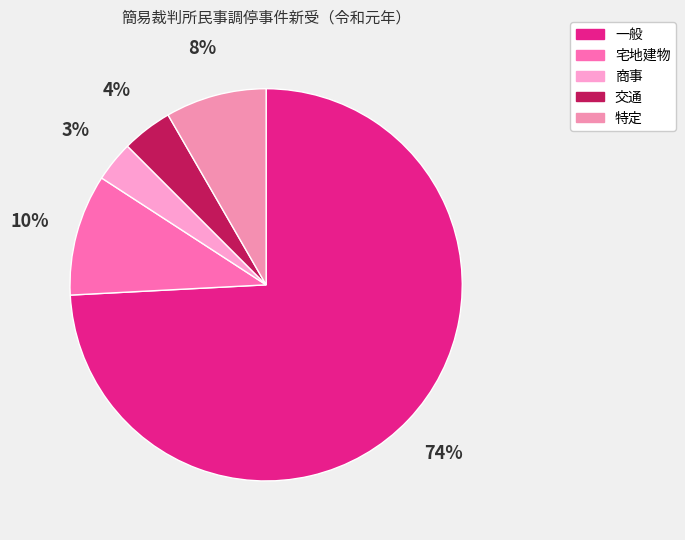

What portion of the pie excludes 宅地建物?

90.0%